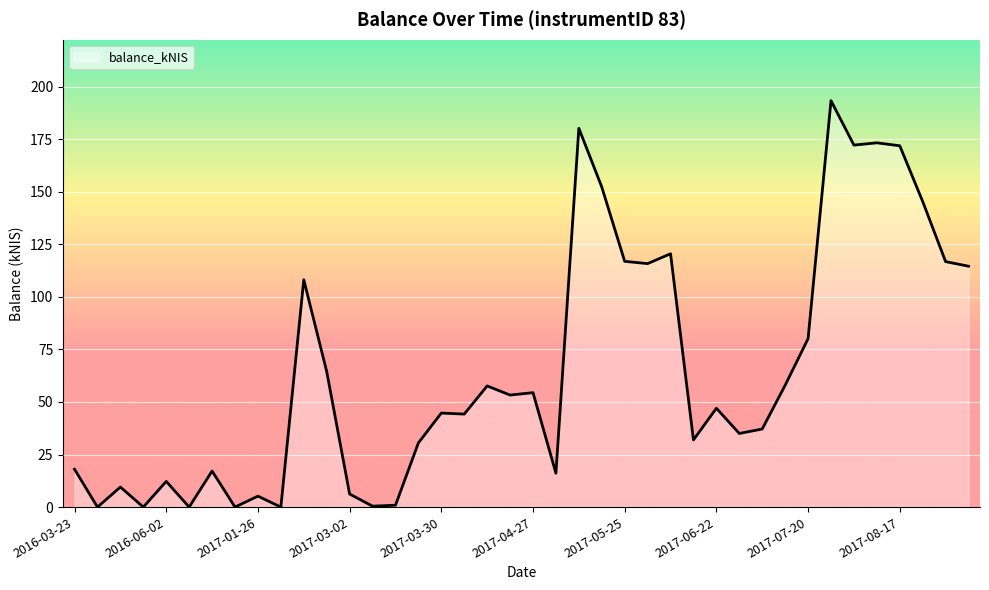

True or false: there are more than 1 points higher than both neighbors.

True